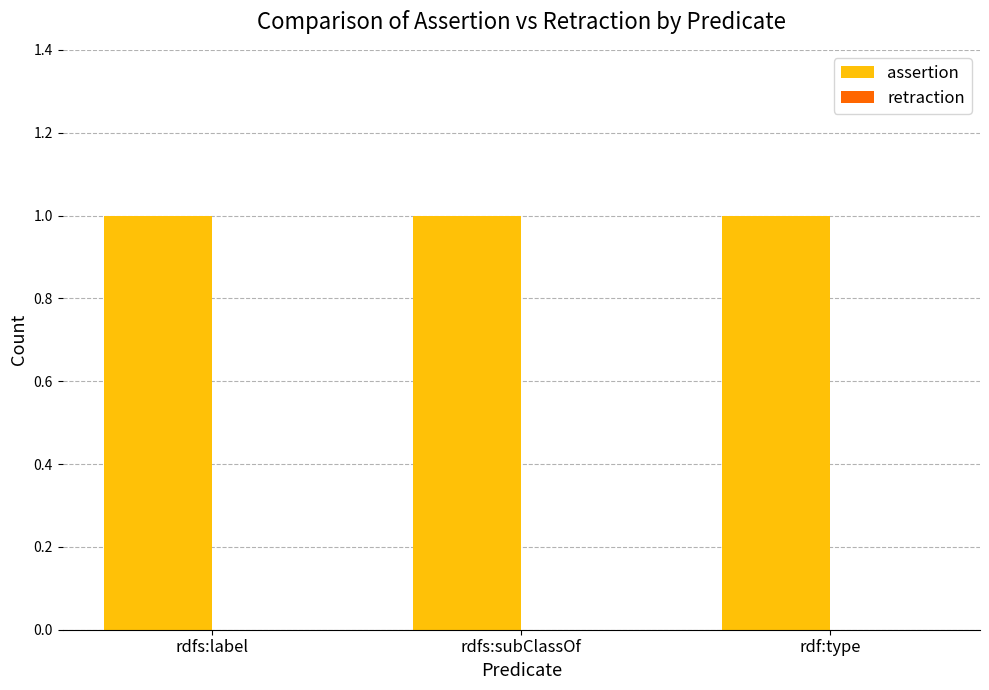

Rank the series at rdfs:label from lowest to highest value.

retraction, assertion